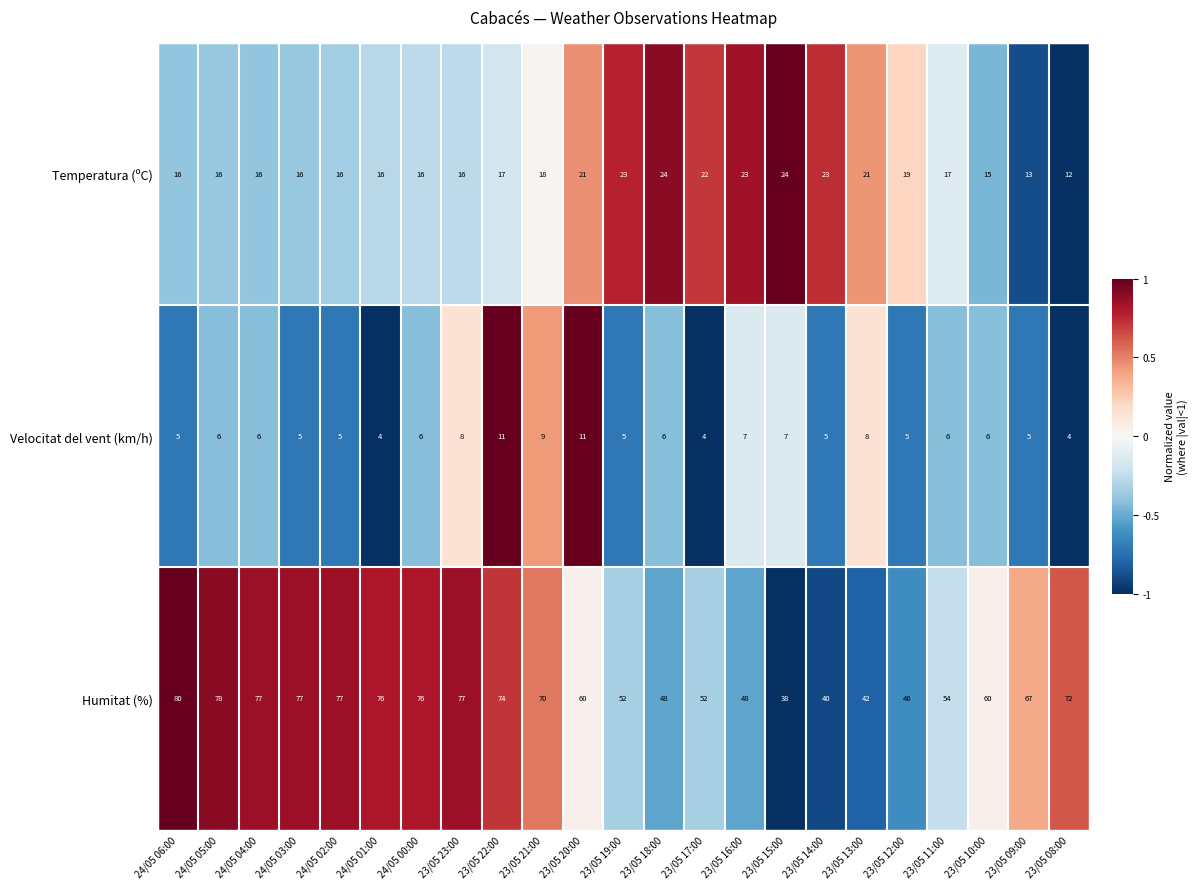

What is the difference between the highest and lowest values at 24/05 04:00?

71